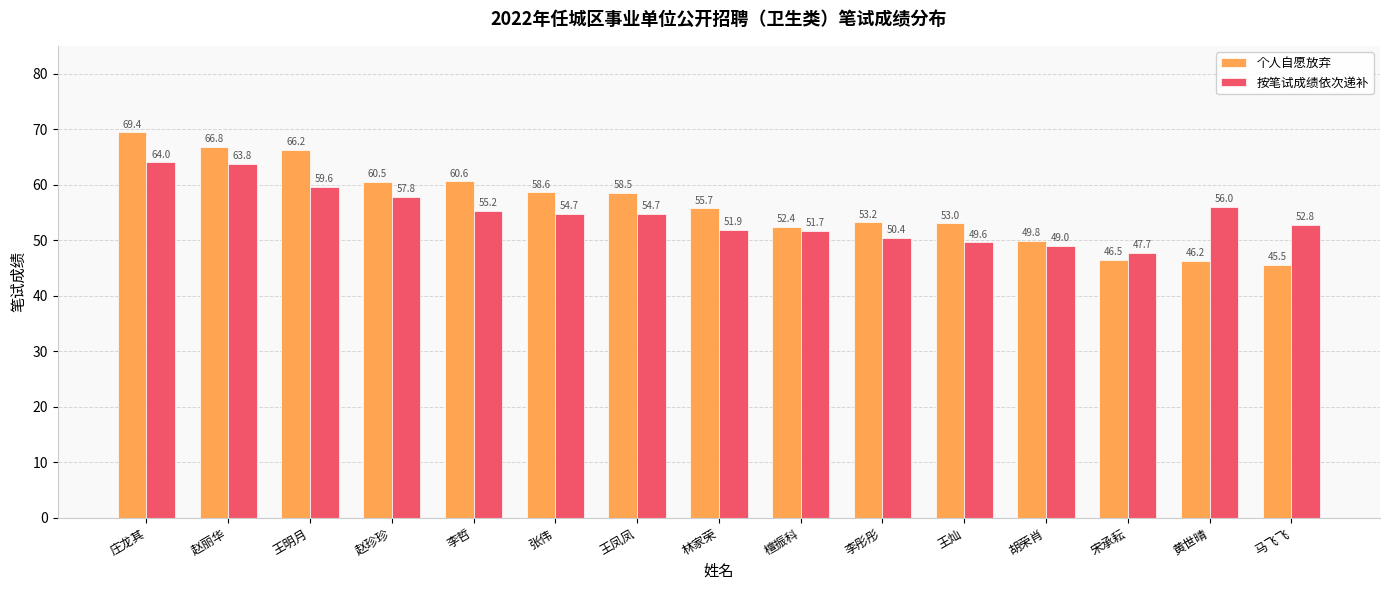

What is the total value across all series at 赵丽华?

130.6